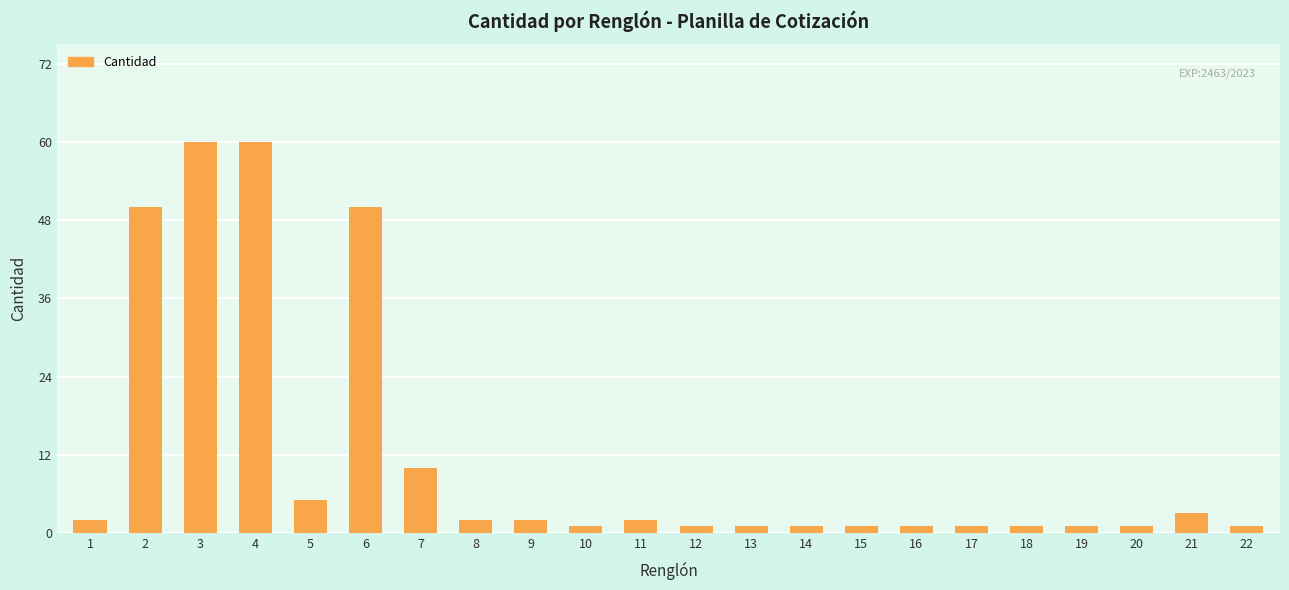

What is the ratio of the value at 1 to the value at 8?

1.0